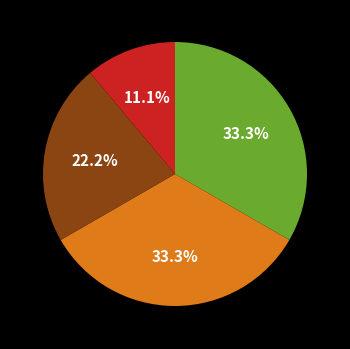

Is there any slice that represents more than half of the pie?

No